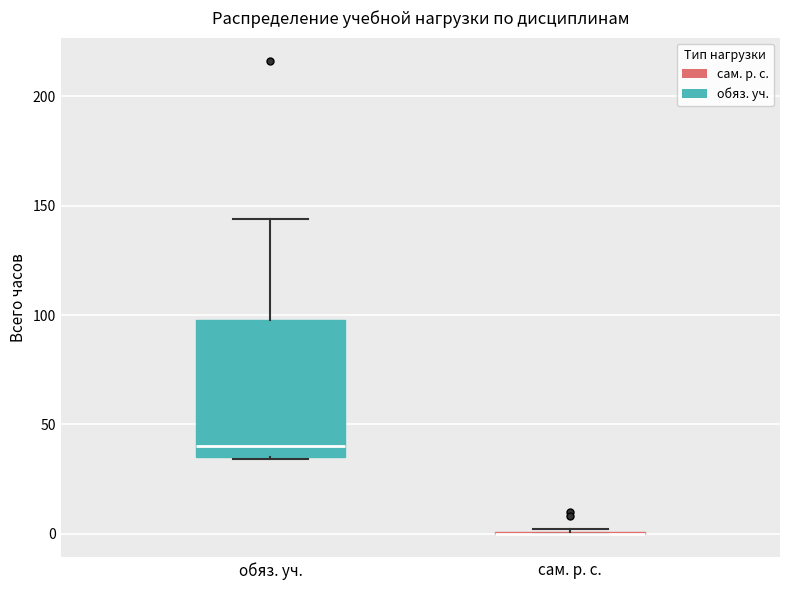

Which box is the tallest, from its lower edge to its upper edge?

обяз. уч.